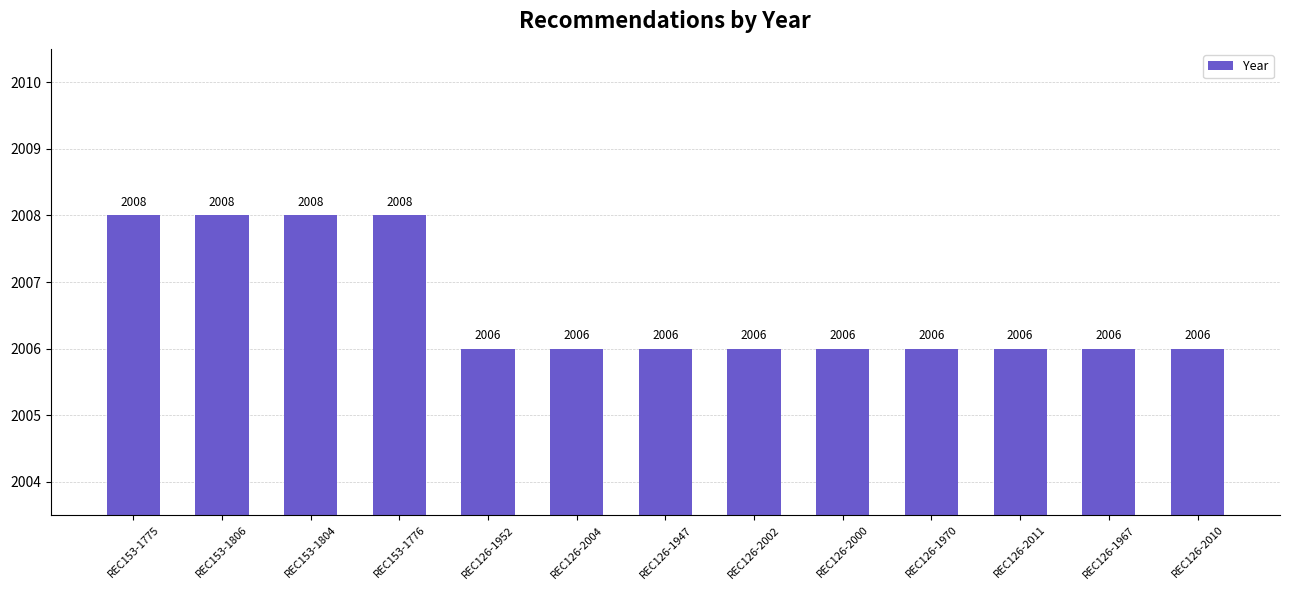

The value at REC153-1776 is 467. True or false?

False